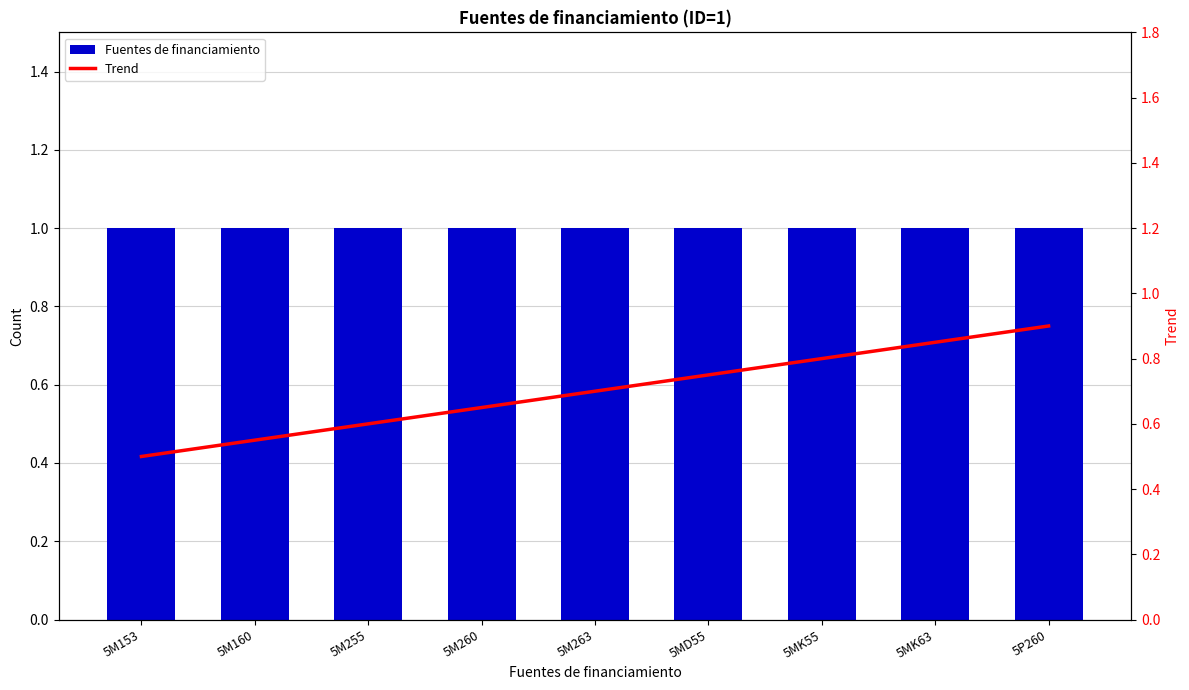

Are the bars grouped side by side (vs. stacked)?

Yes